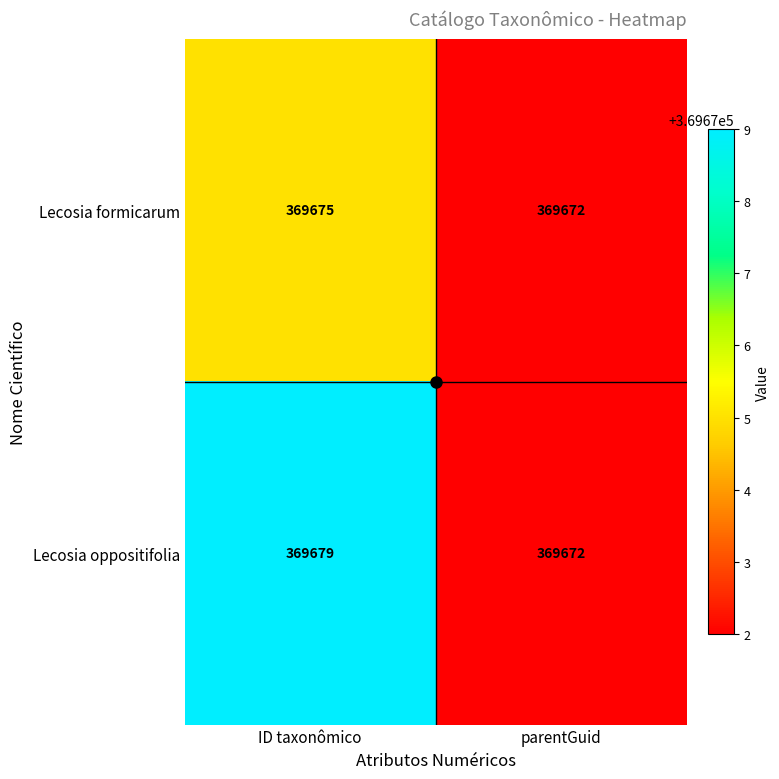

What is the minimum value shown in the chart?

369672